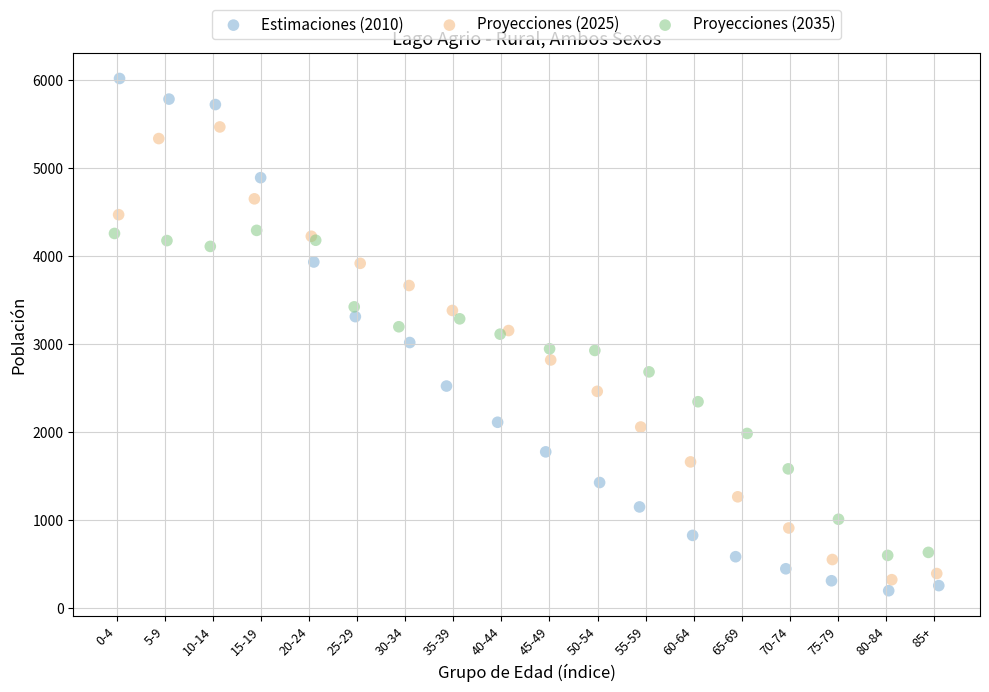

What are all the series names shown in the legend?

Estimaciones (2010), Proyecciones (2025), Proyecciones (2035)